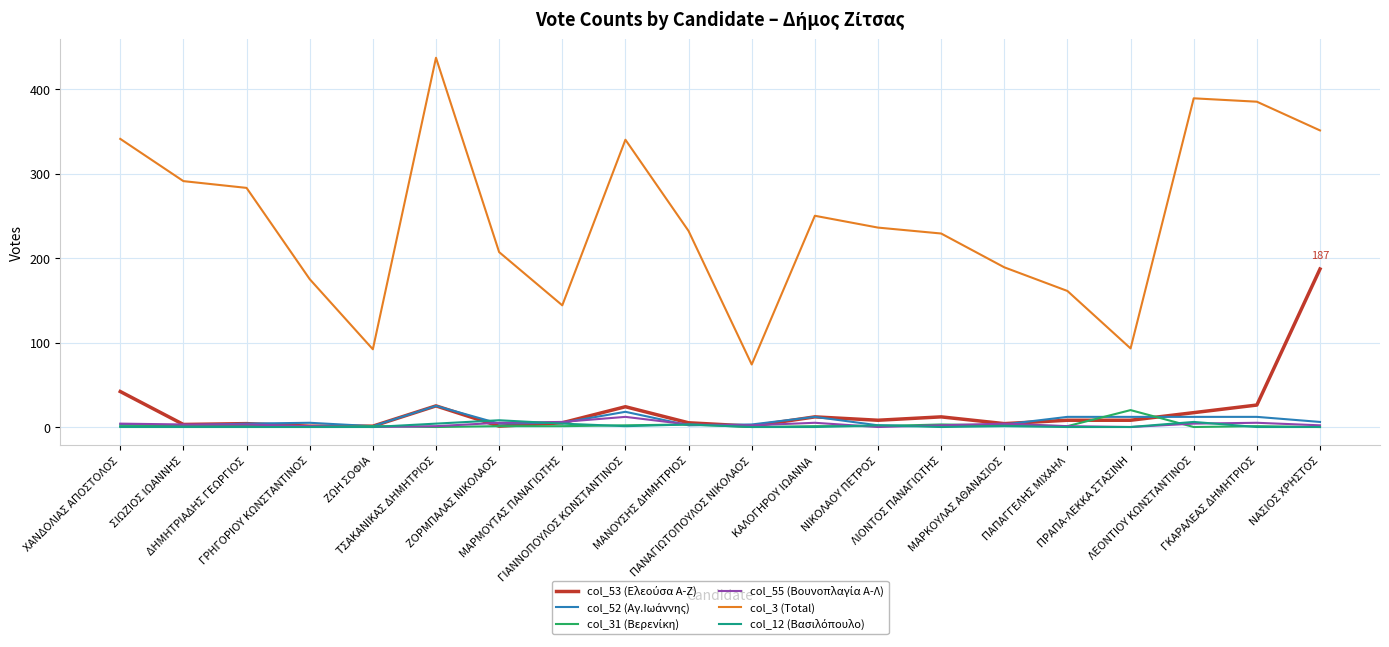

Which series has the largest total across all categories?

col_3 (Total)